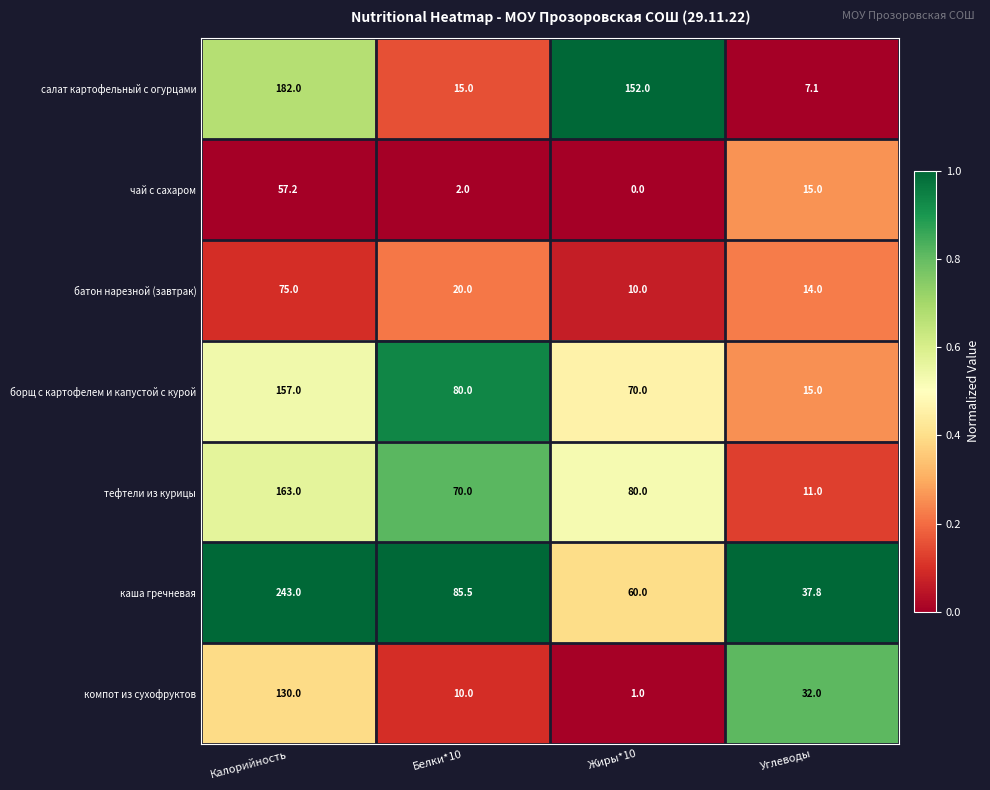

Is the value of салат картофельный с огурцами at Белки*10 greater than the value of тефтели из курицы at Жиры*10?

No